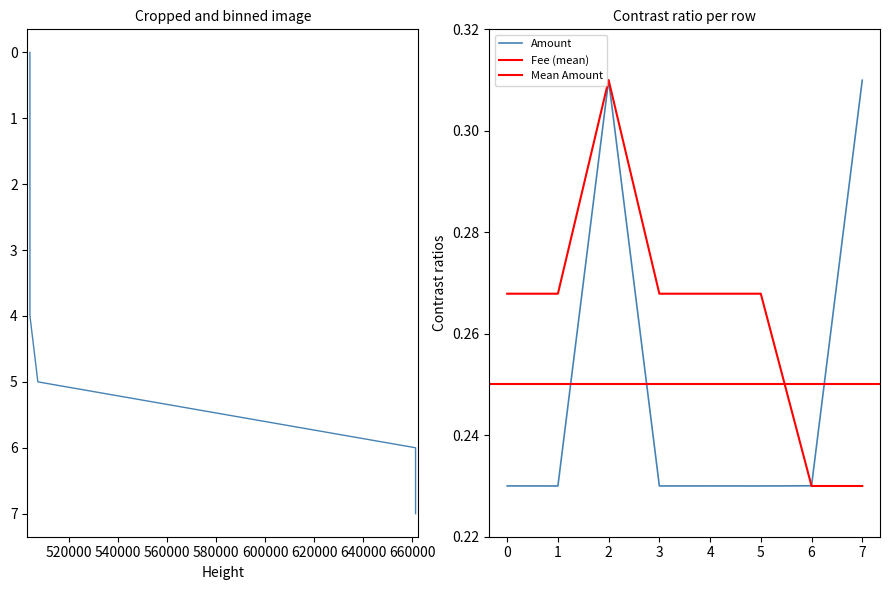

True or false: Amount has a value of 0.3 at 5.

False